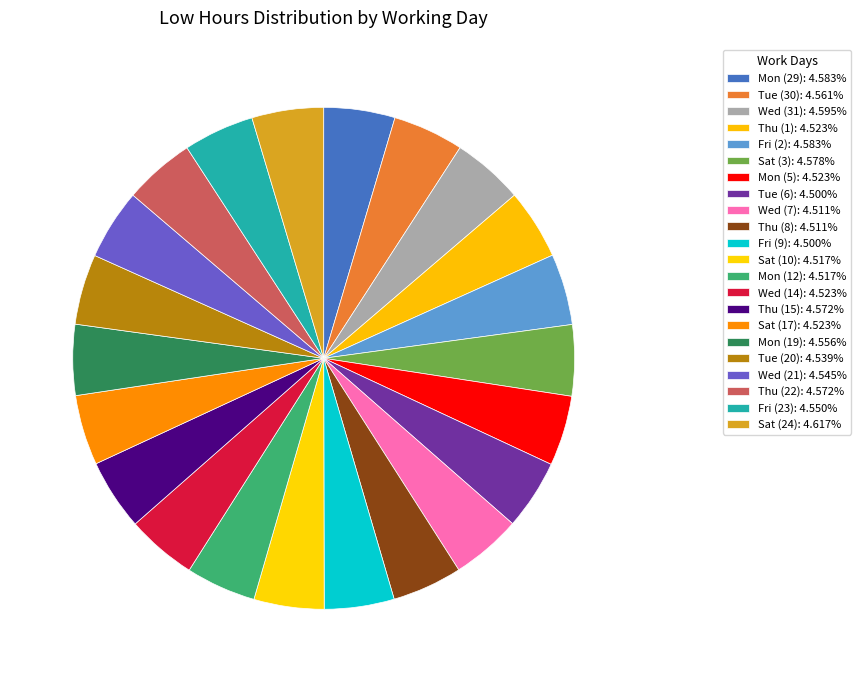

Is the sum of Wed (14) and Tue (6) greater than half?

No